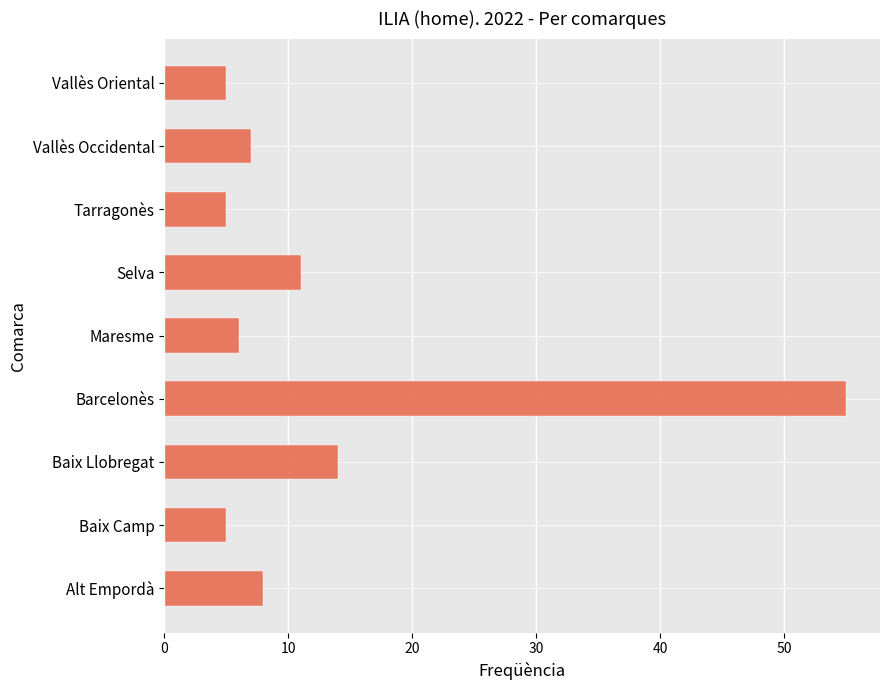

What is the sum of all values?

116